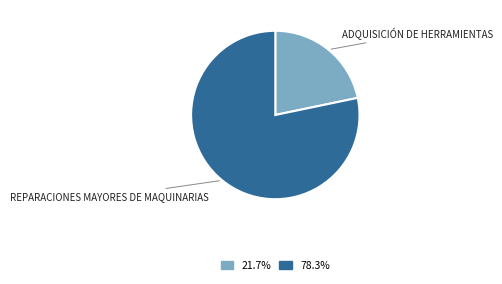

Does any single category account for the majority?

Yes